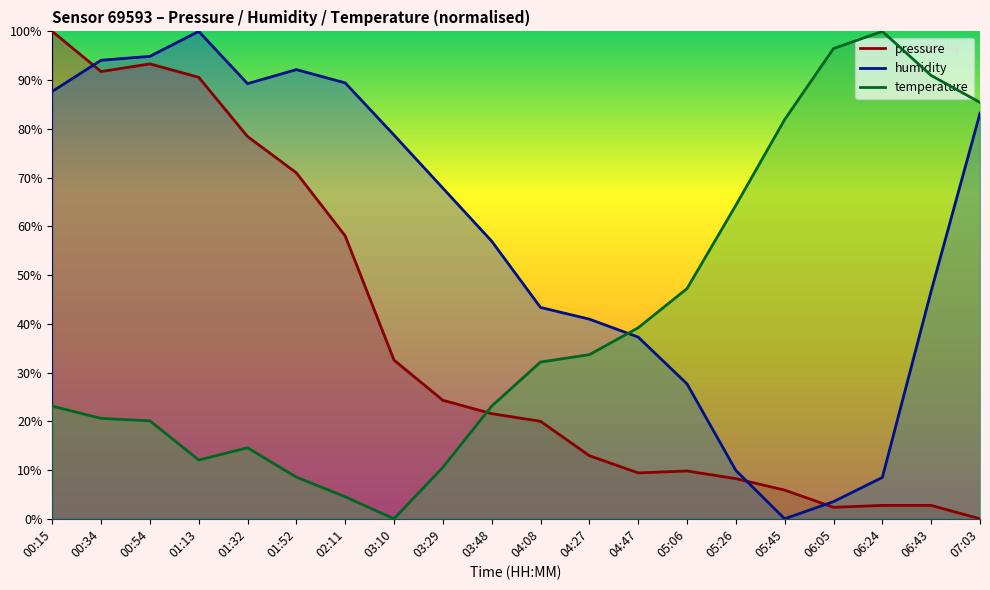

Reading right to left, what are all the values shown in this chart?

pressure: 07:03=0.0	06:43=2.7	06:24=2.7	06:05=2.4	05:45=5.9	05:26=8.2	05:06=9.8	04:47=9.4	04:27=12.9	04:08=20.0	03:48=21.6	03:29=24.3	03:10=32.5	02:11=58.0	01:52=71.0	01:32=78.4	01:13=90.6	00:54=93.3	00:34=91.8	00:15=100.0
humidity: 07:03=83.2	06:43=46.7	06:24=8.5	06:05=3.5	05:45=0.0	05:26=9.9	05:06=27.7	04:47=37.3	04:27=41.0	04:08=43.4	03:48=57.0	03:29=67.8	03:10=78.7	02:11=89.4	01:52=92.2	01:32=89.3	01:13=100.0	00:54=94.9	00:34=94.1	00:15=87.7
temperature: 07:03=85.4	06:43=91.0	06:24=100.0	06:05=96.5	05:45=81.9	05:26=64.3	05:06=47.2	04:47=39.2	04:27=33.7	04:08=32.2	03:48=23.1	03:29=10.6	03:10=0.0	02:11=4.5	01:52=8.5	01:32=14.6	01:13=12.1	00:54=20.1	00:34=20.6	00:15=23.1